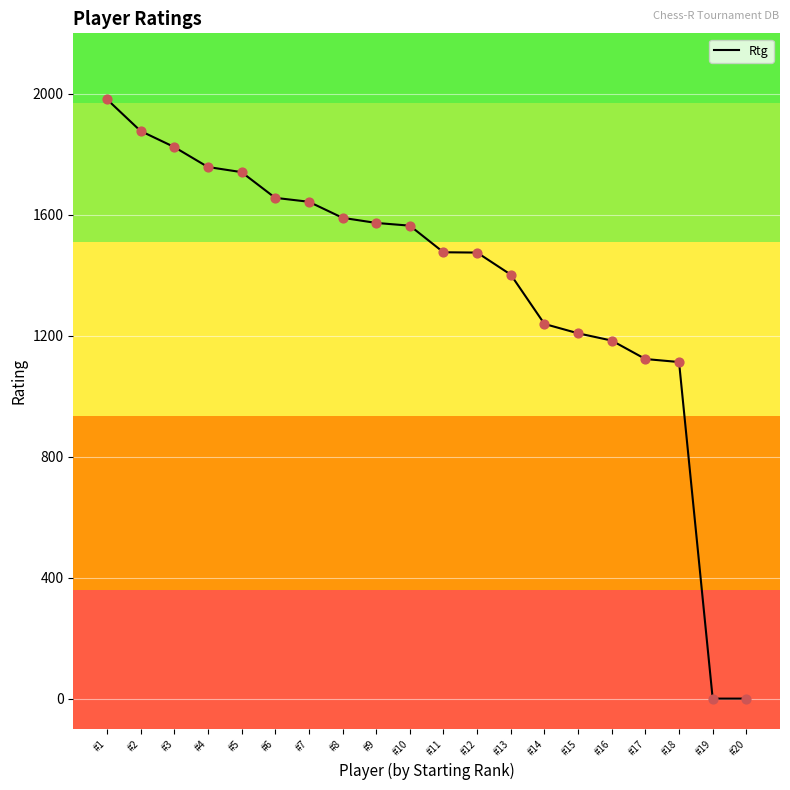

Which has a higher value, #12 or #20?

#12